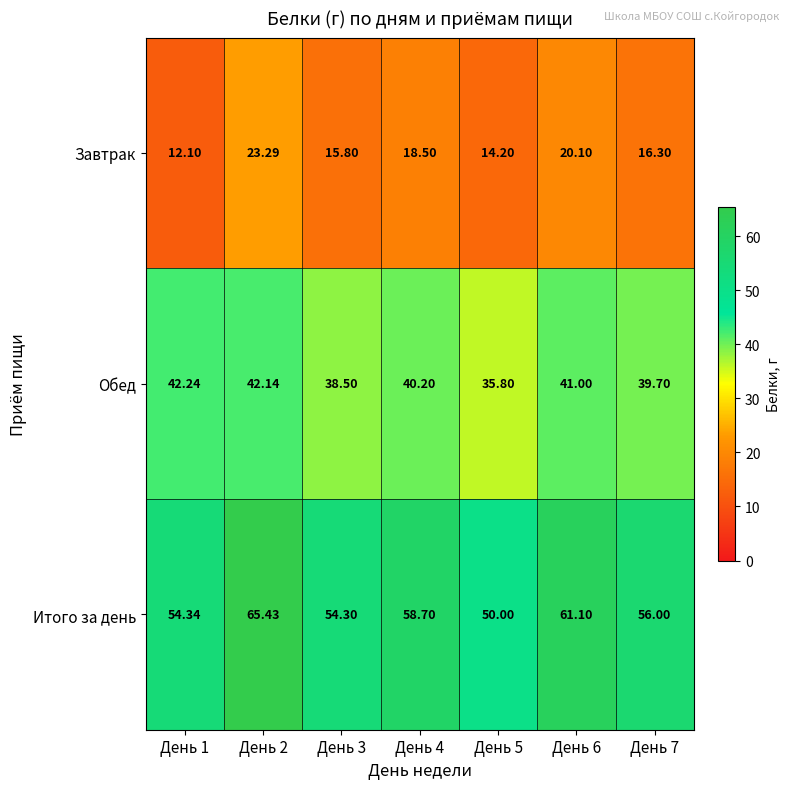

Which series has the largest total across all categories?

Итого за день